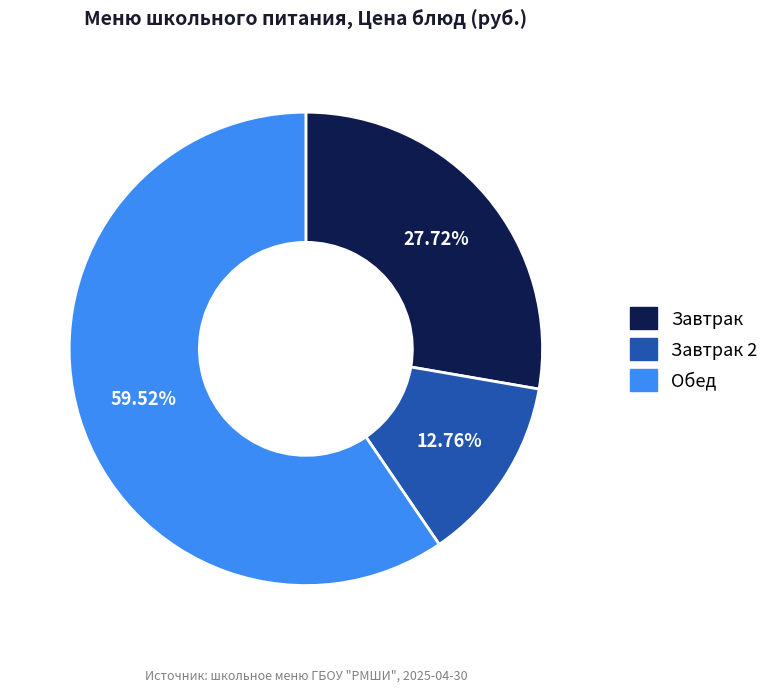

Is the sum of Завтрак 2 and Завтрак greater than half?

No